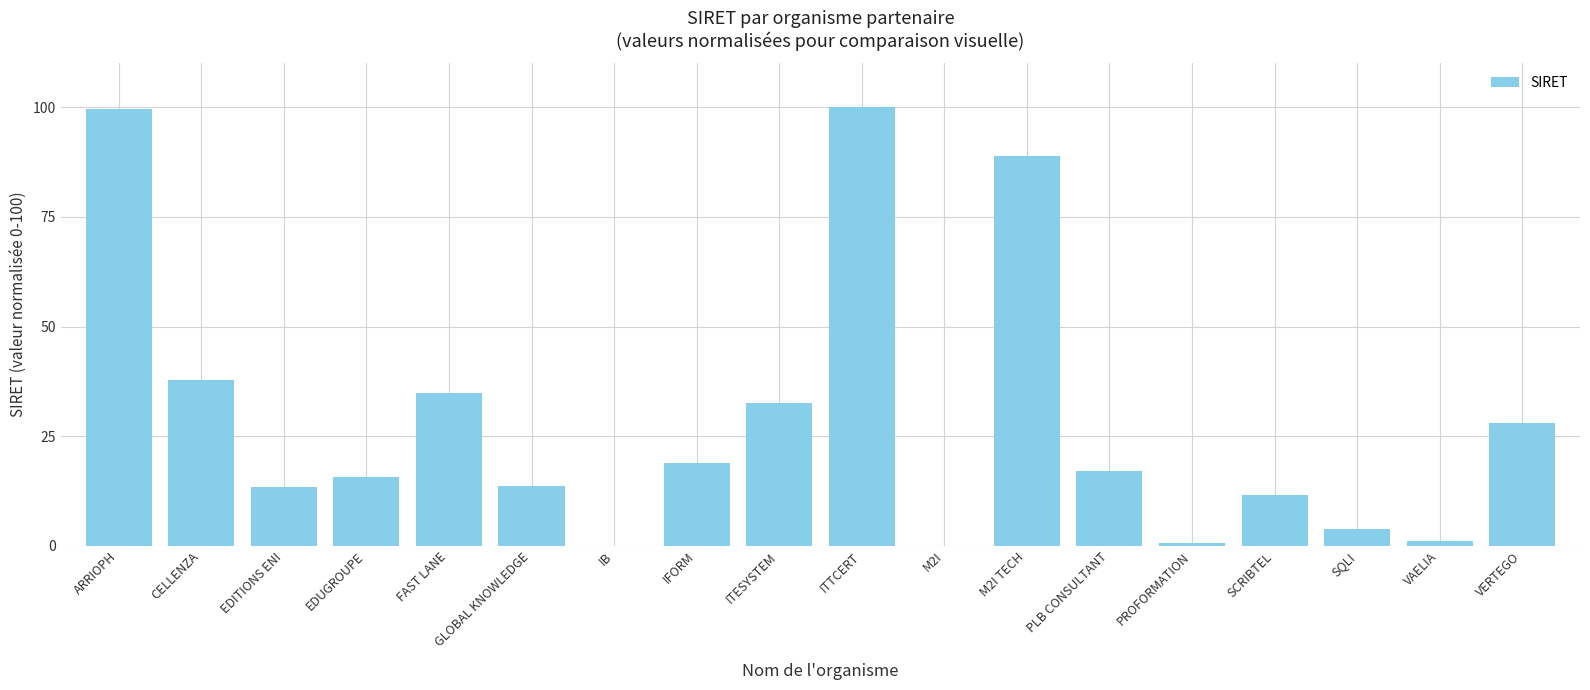

At which label is the value closest to 50?

CELLENZA